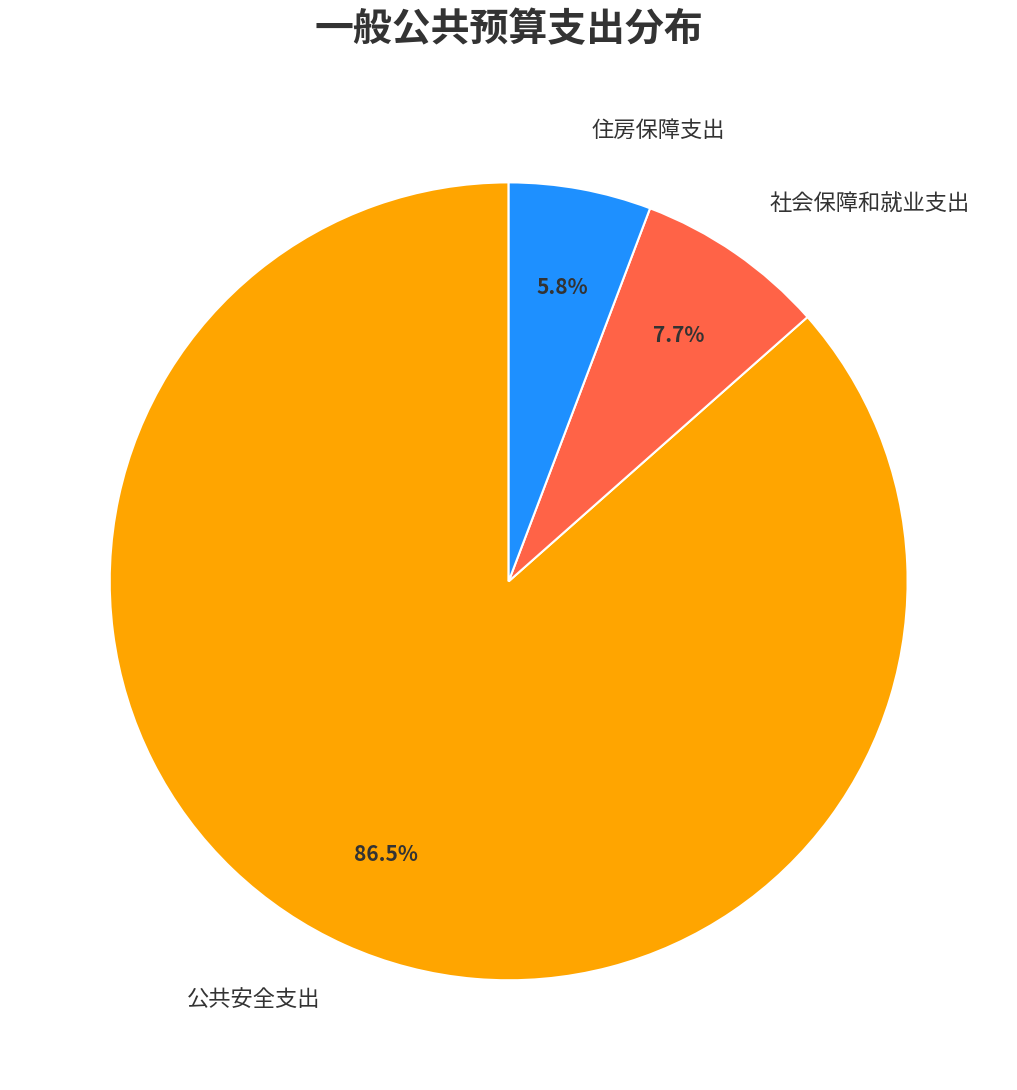

Combined, what portion of the pie is 住房保障支出 and 公共安全支出?

92.3%